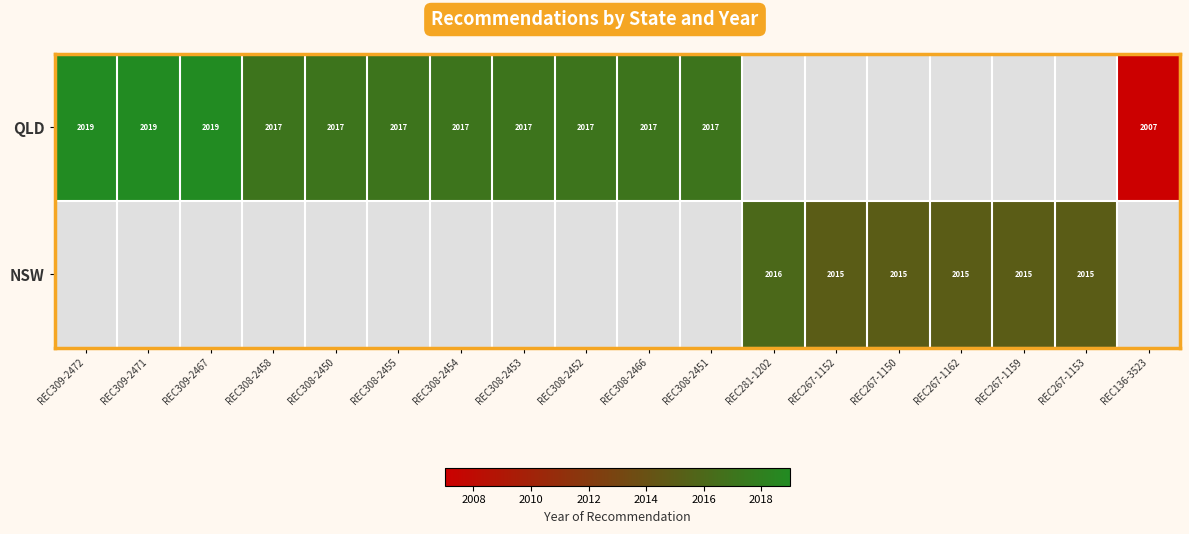

True or false: NSW has a value of 602.2 at REC267-1162.

False